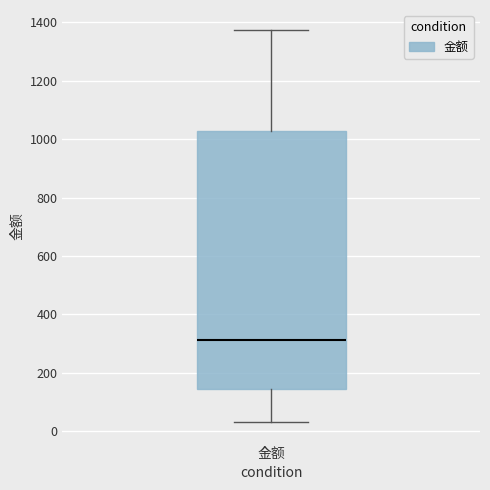

Where does the upper whisker of the box for 金额 end on the y-axis? The values are not printed on the chart, so give them approximately, as read against the axis.

1380